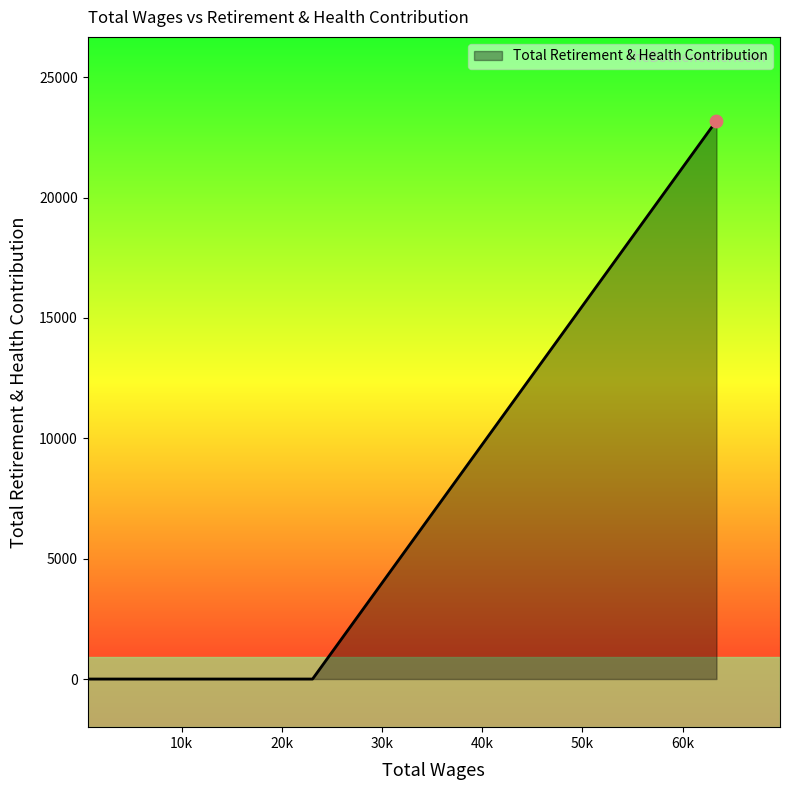

Between 7874.0 and 23073.0, which is larger?

7874.0